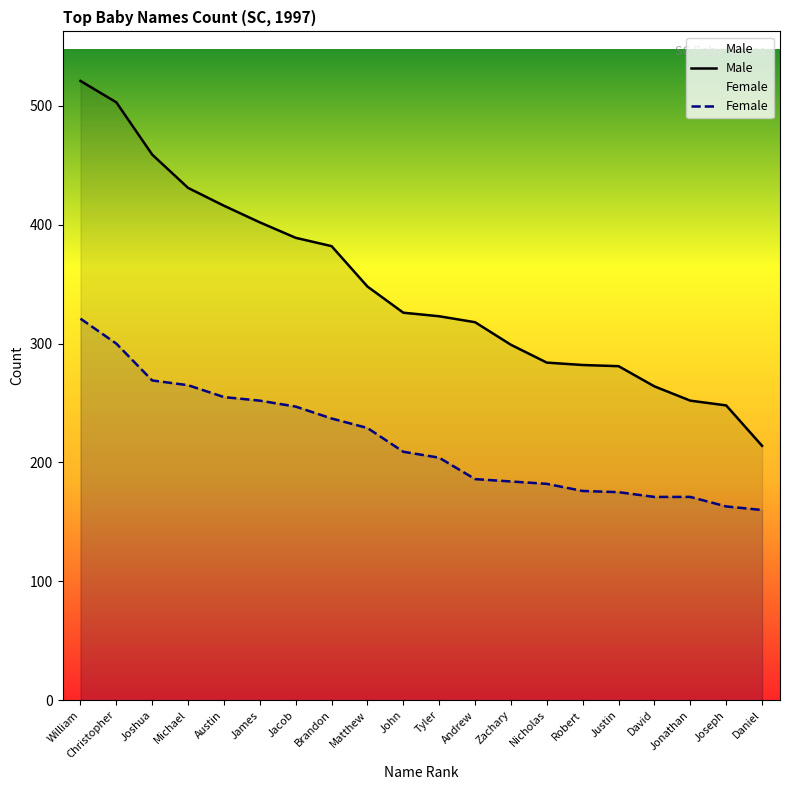

Which series has the widest spread of values?

Male